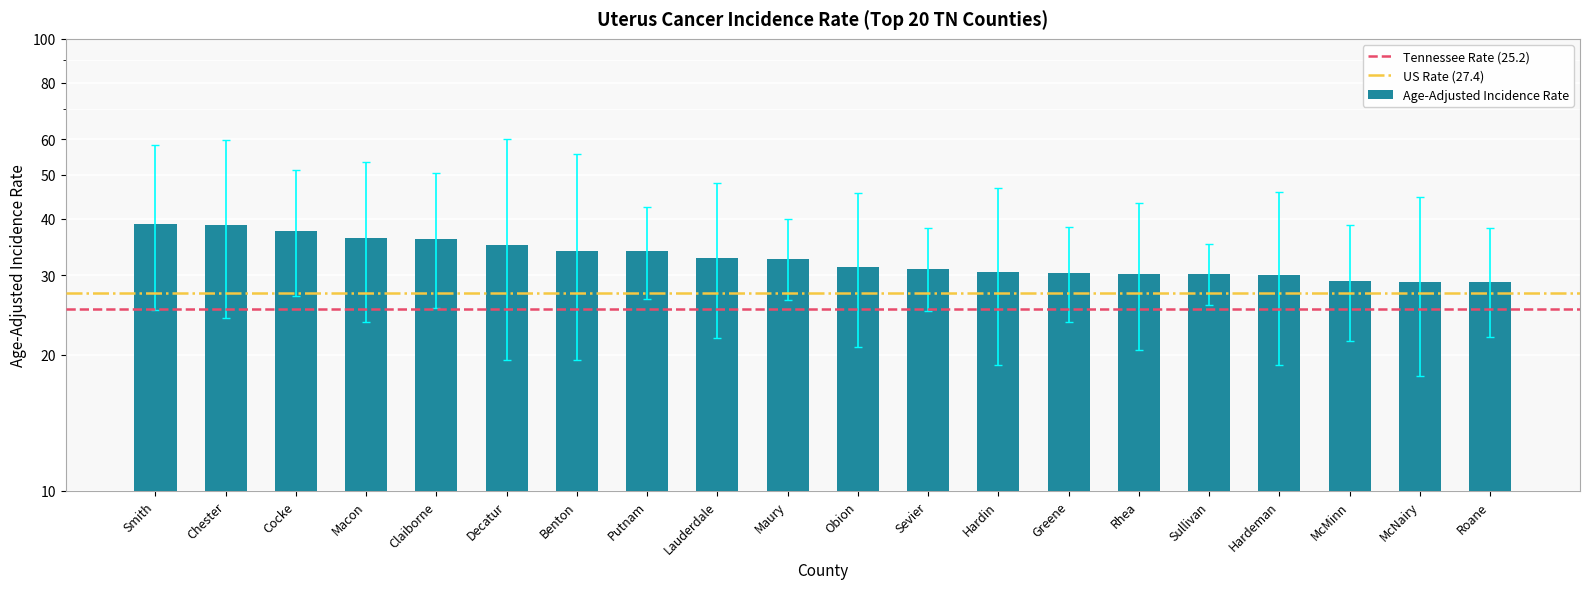

How many bars are there in each group?

3